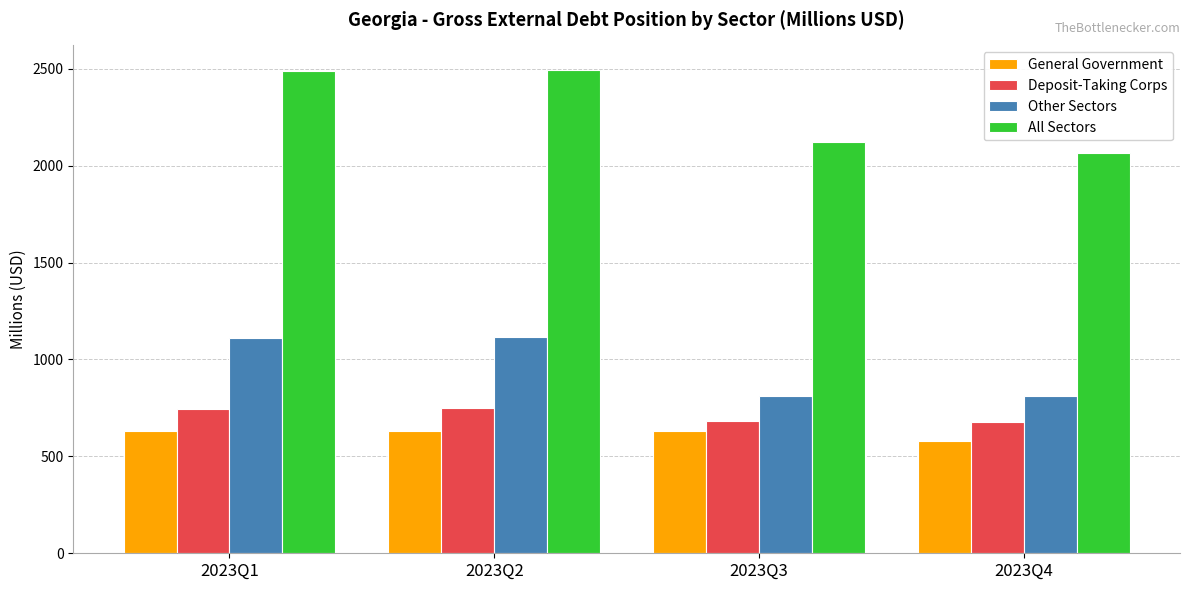

What is the sum of all Other Sectors values?

3851